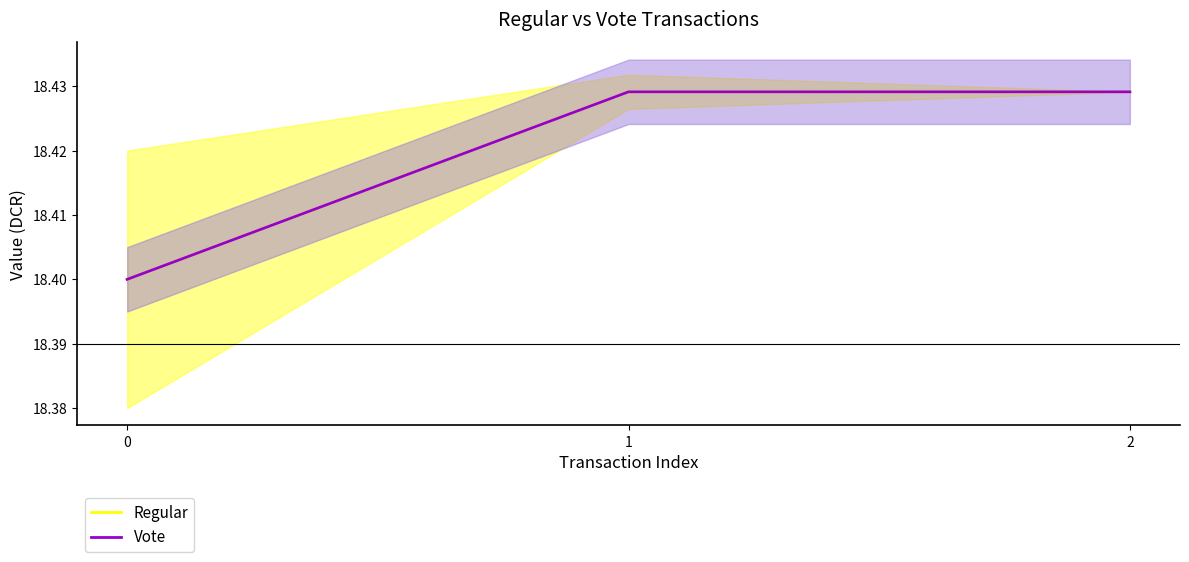

What is the value of the Vote point at the 3rd from the left?

18.4